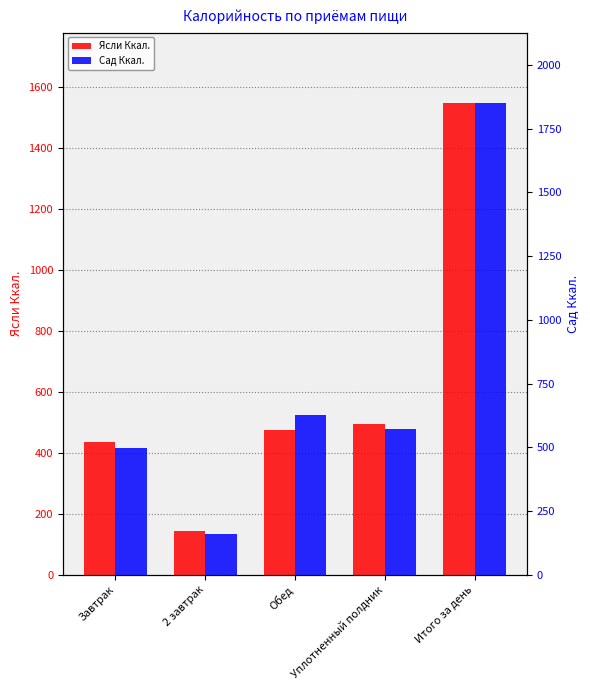

The value of Ясли Ккал. at Уплотненный полдник is 496. True or false?

True